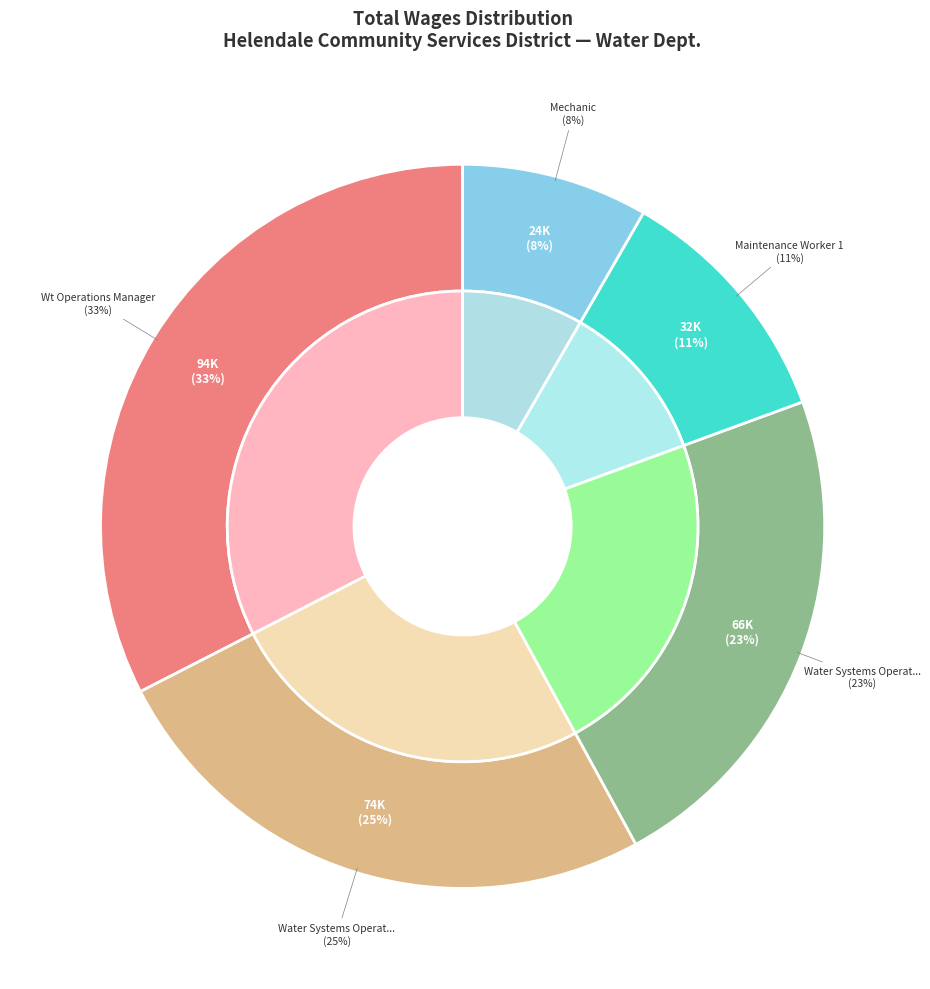

Does Mechanic account for over 50% of the chart?

No